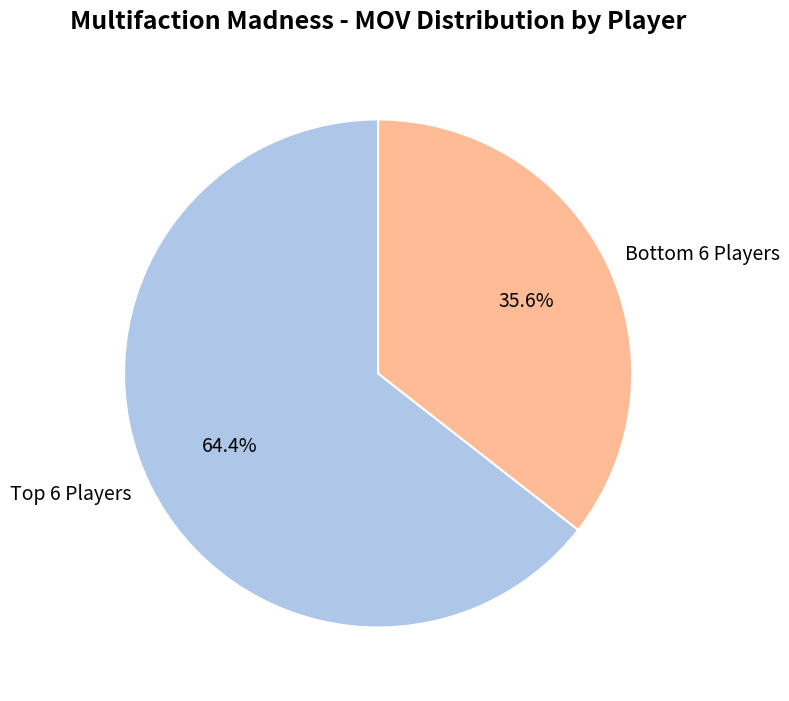

Rank the categories by value from highest to lowest.

Top 6 Players, Bottom 6 Players